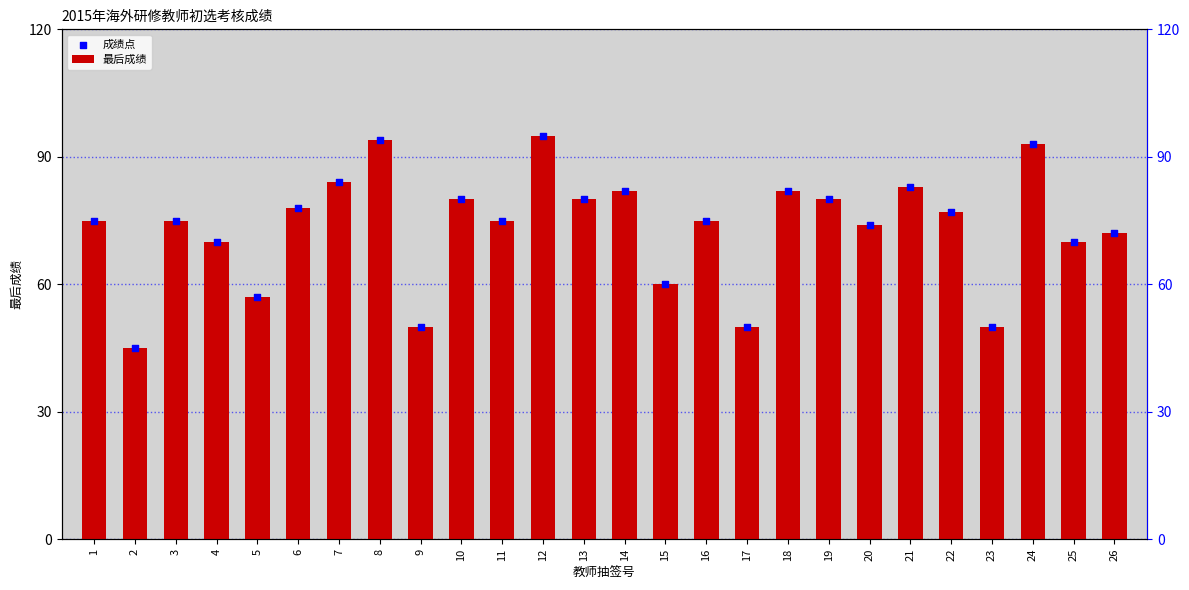

Which series reaches the minimum Y coordinate?

最后成绩